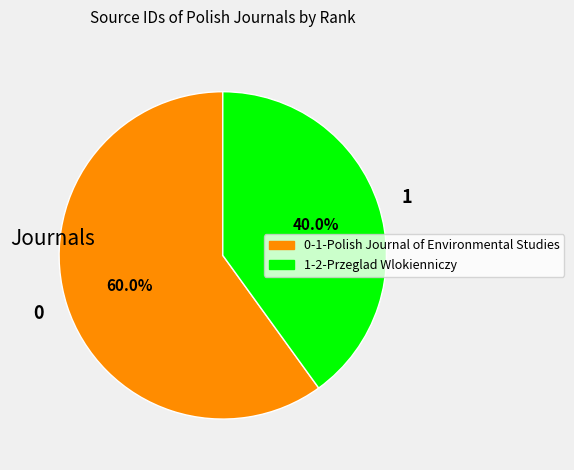

Combined, do 0 and 1 account for over 50%?

Yes